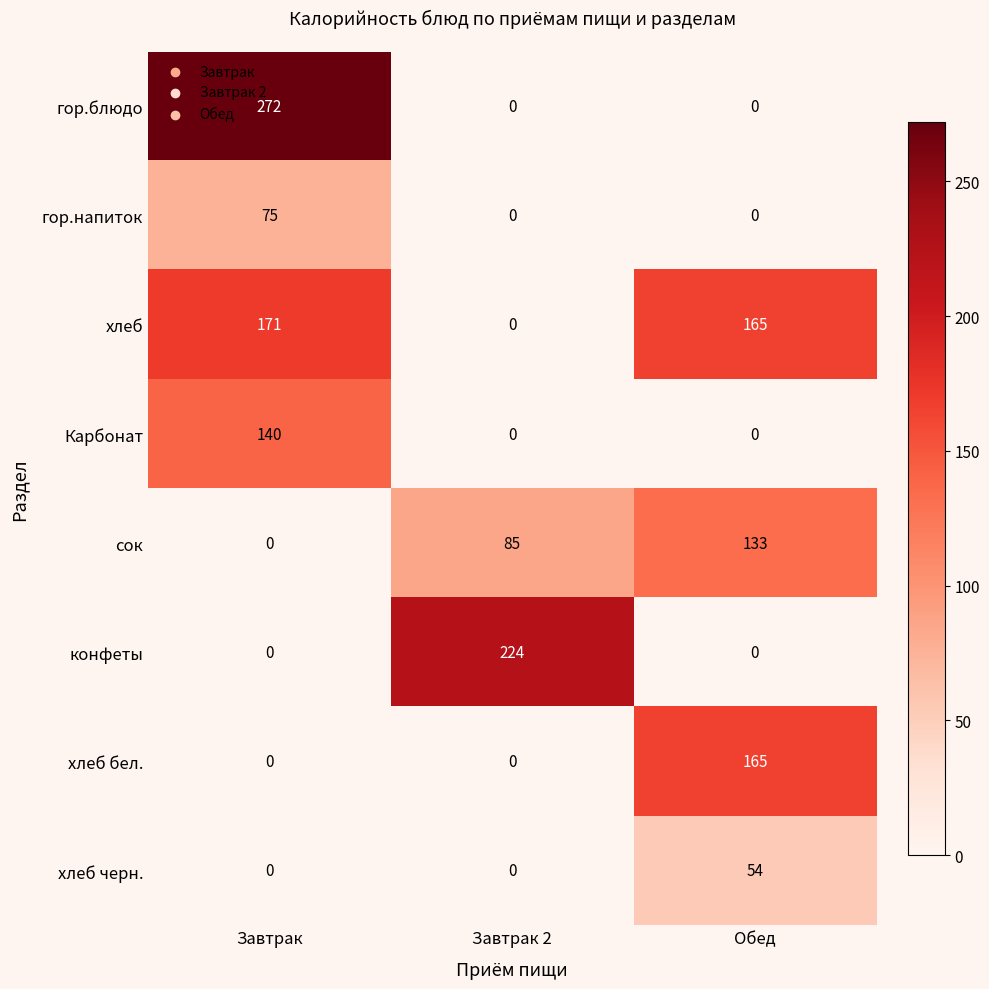

What is the average value of the хлеб бел. series?

55